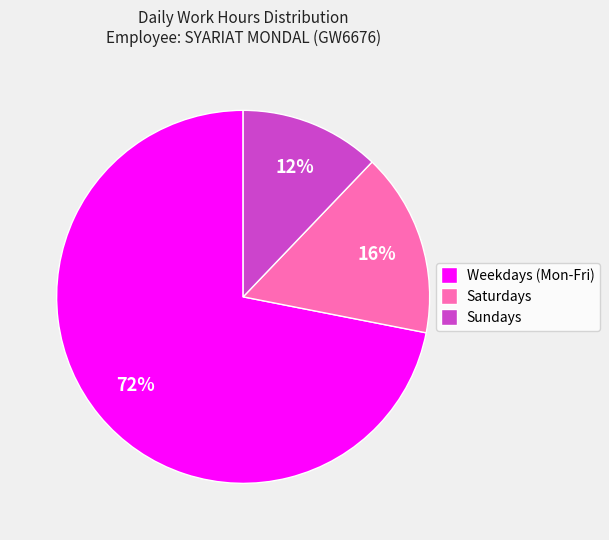

Do Sundays and Saturdays together represent more than half of the pie?

No